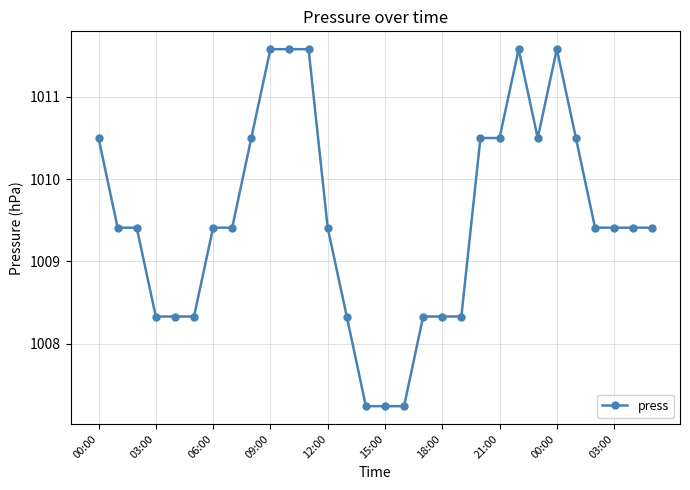

What is the sum of all values?

30285.6